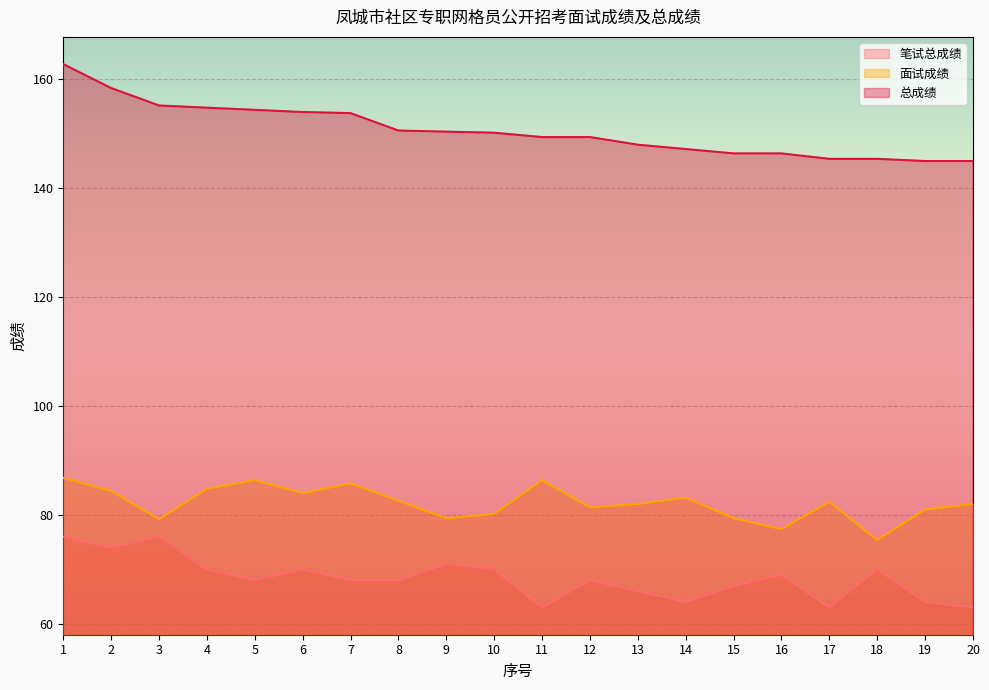

Reading right to left, extract all data points from this chart.

笔试总成绩: 20=63.0	19=64.0	18=70.0	17=63.0	16=69.0	15=67.0	14=64.0	13=66.0	12=68.0	11=63.0	10=70.0	9=71.0	8=68.0	7=68.0	6=70.0	5=68.0	4=70.0	3=76.0	2=74.0	1=76.0
面试成绩: 20=82.0	19=81.0	18=75.4	17=82.4	16=77.4	15=79.4	14=83.2	13=82.0	12=81.4	11=86.4	10=80.2	9=79.4	8=82.6	7=85.8	6=84.0	5=86.4	4=84.8	3=79.2	2=84.4	1=86.8
总成绩: 20=145.0	19=145.0	18=145.4	17=145.4	16=146.4	15=146.4	14=147.2	13=148.0	12=149.4	11=149.4	10=150.2	9=150.4	8=150.6	7=153.8	6=154.0	5=154.4	4=154.8	3=155.2	2=158.4	1=162.8